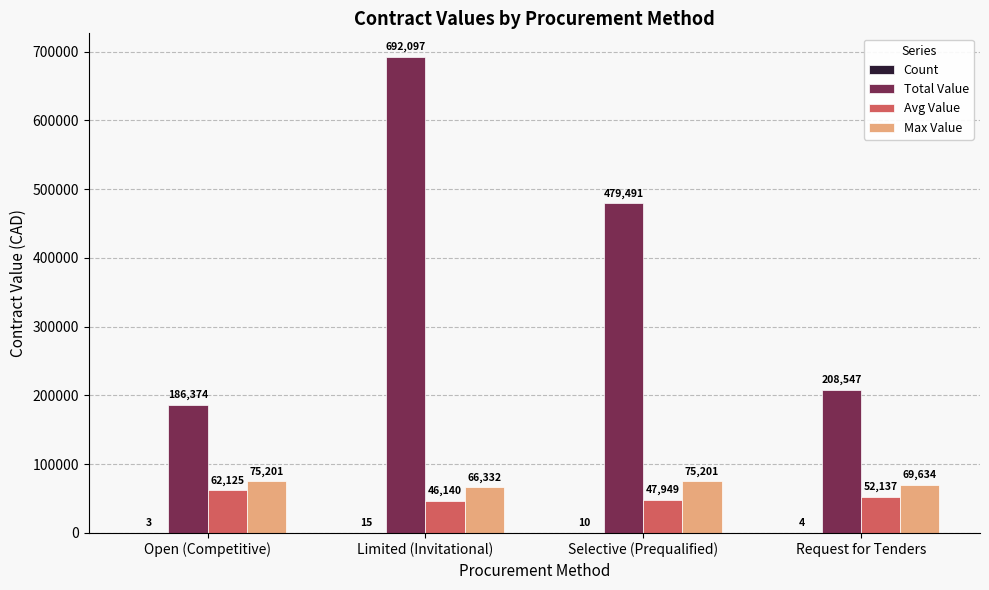

Which label corresponds to the largest value in the chart?

Limited (Invitational)